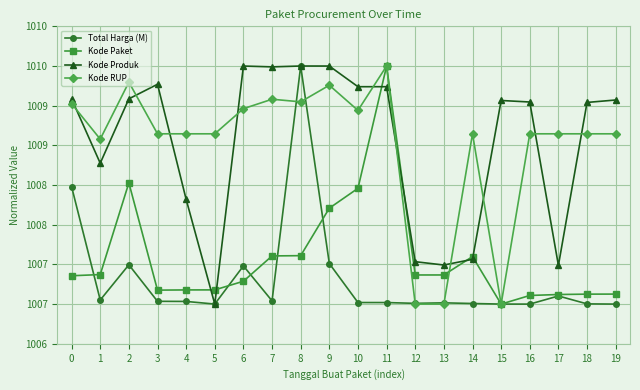

Rank the categories by Kode Paket value from lowest to highest.

15, 16, 17, 18, 19, 3, 4, 5, 6, 0, 12, 13, 1, 14, 7, 8, 9, 10, 2, 11